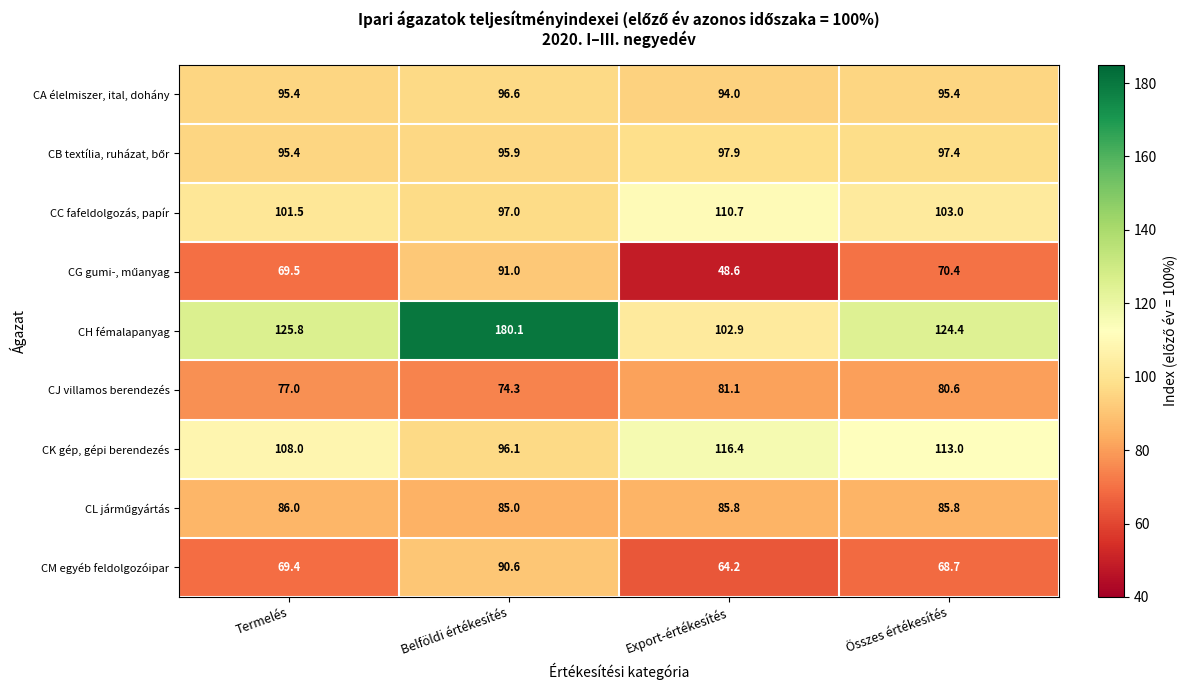

Which label corresponds to the smallest value in the chart?

Export-értékesítés